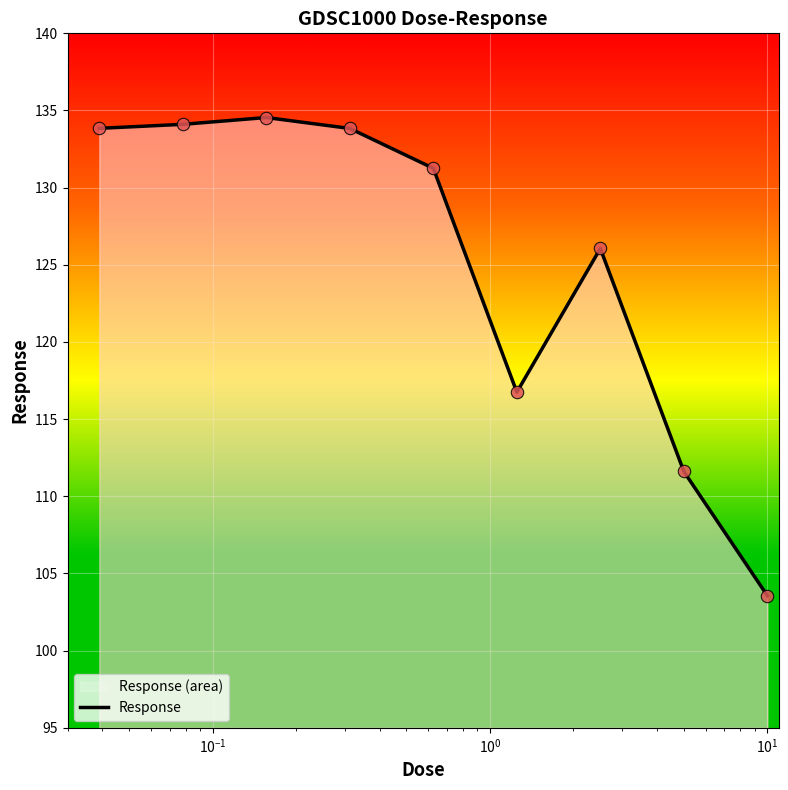

What is the difference between the maximum and minimum values?

31.0